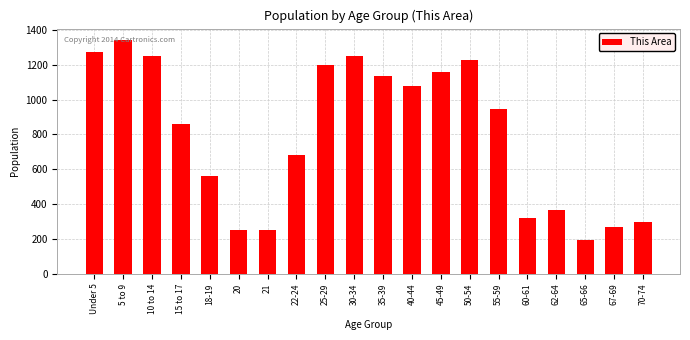

The chart shows a value of 490 at 60-61. True or false?

False